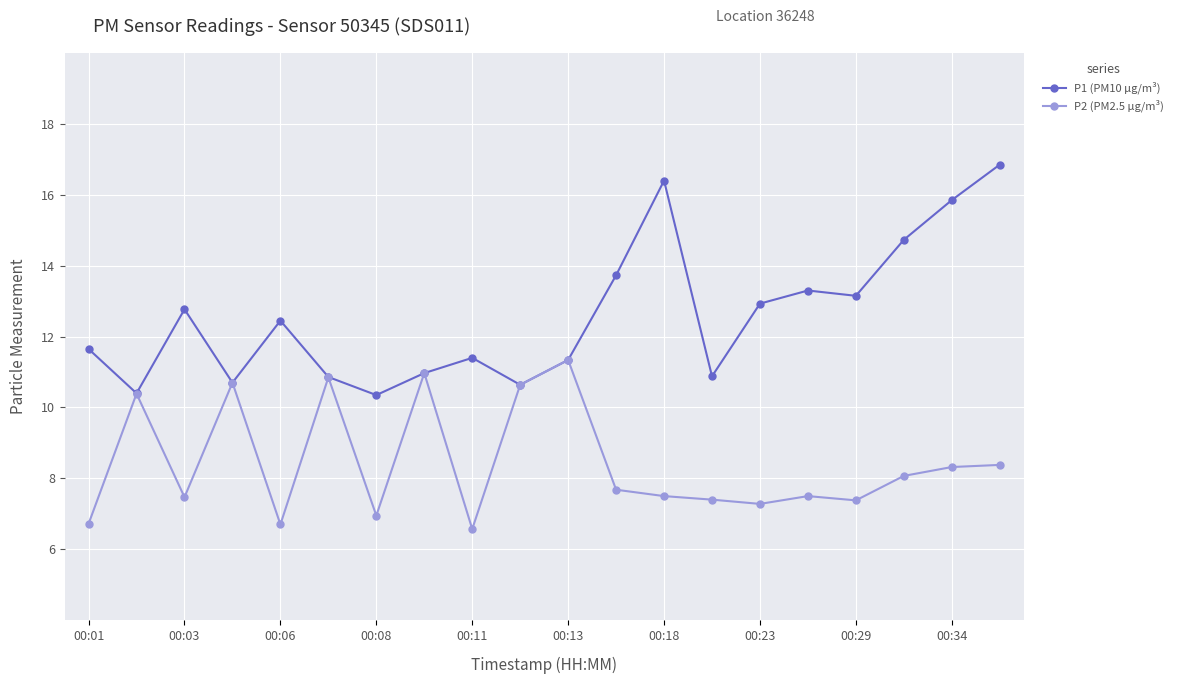

Which series has the largest range (max minus min)?

P1 (PM10 µg/m³)